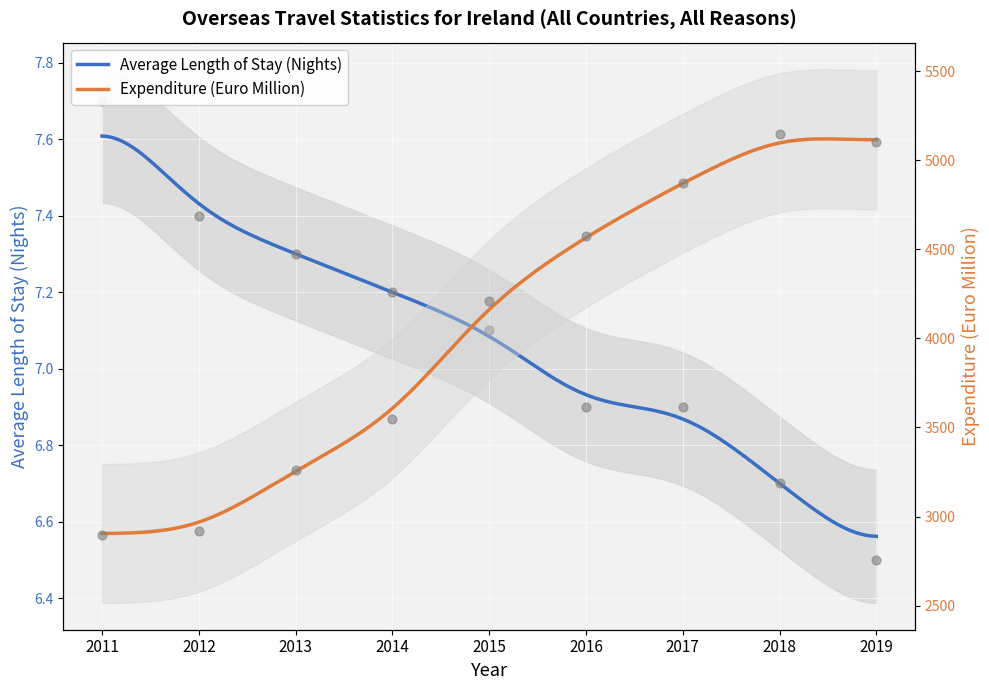

At which category is the sum across all series the highest?

2018